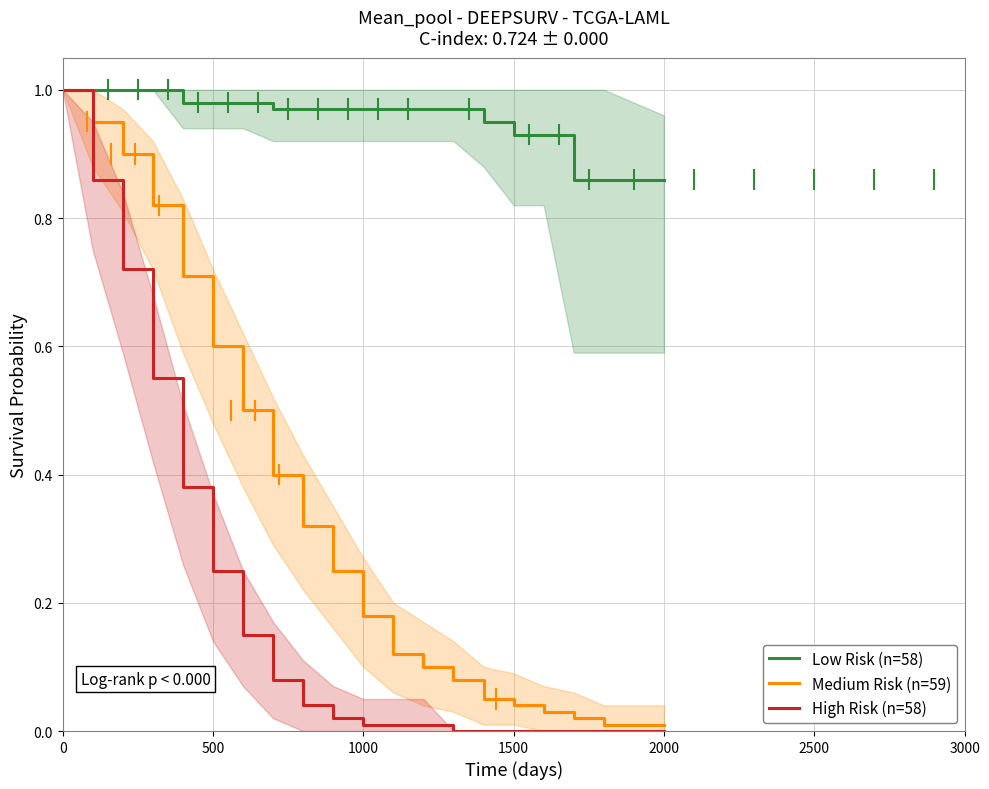

True or false: Low Risk (n=58) and High Risk (n=58) cross at least once.

False